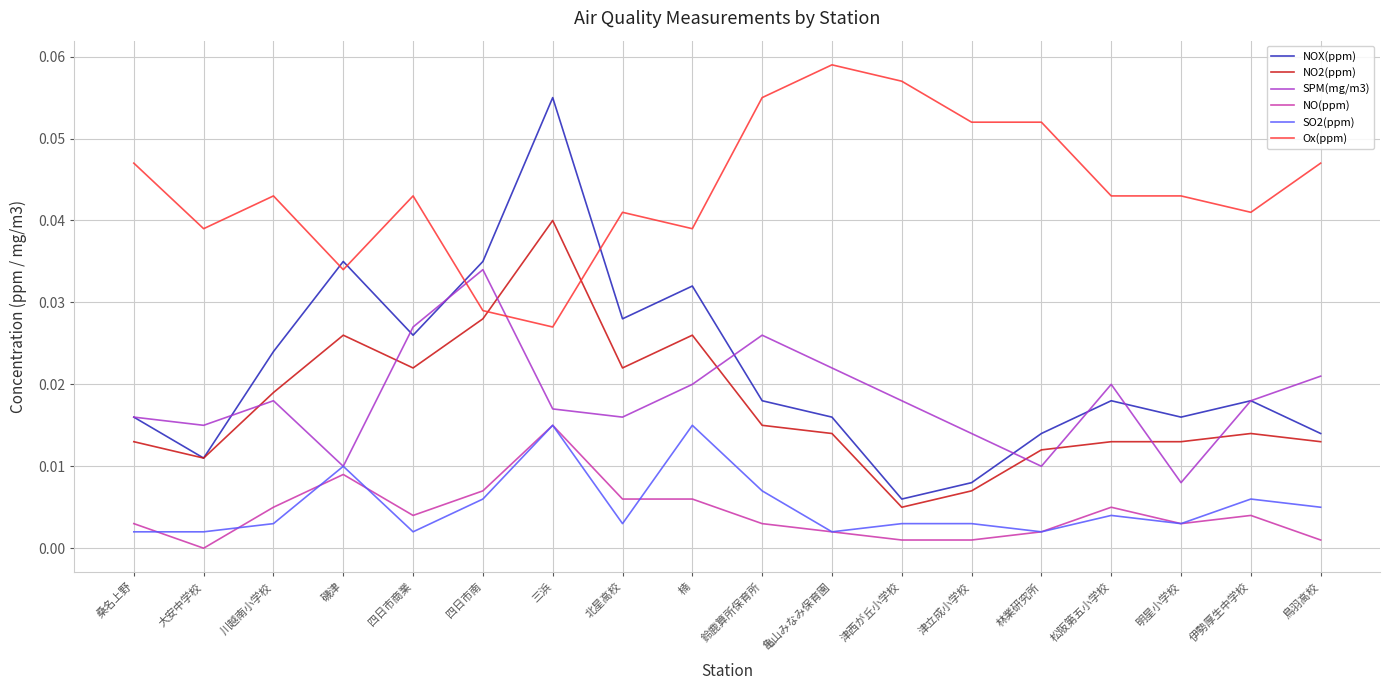

True or false: Ox(ppm) and NO2(ppm) cross at least once.

True